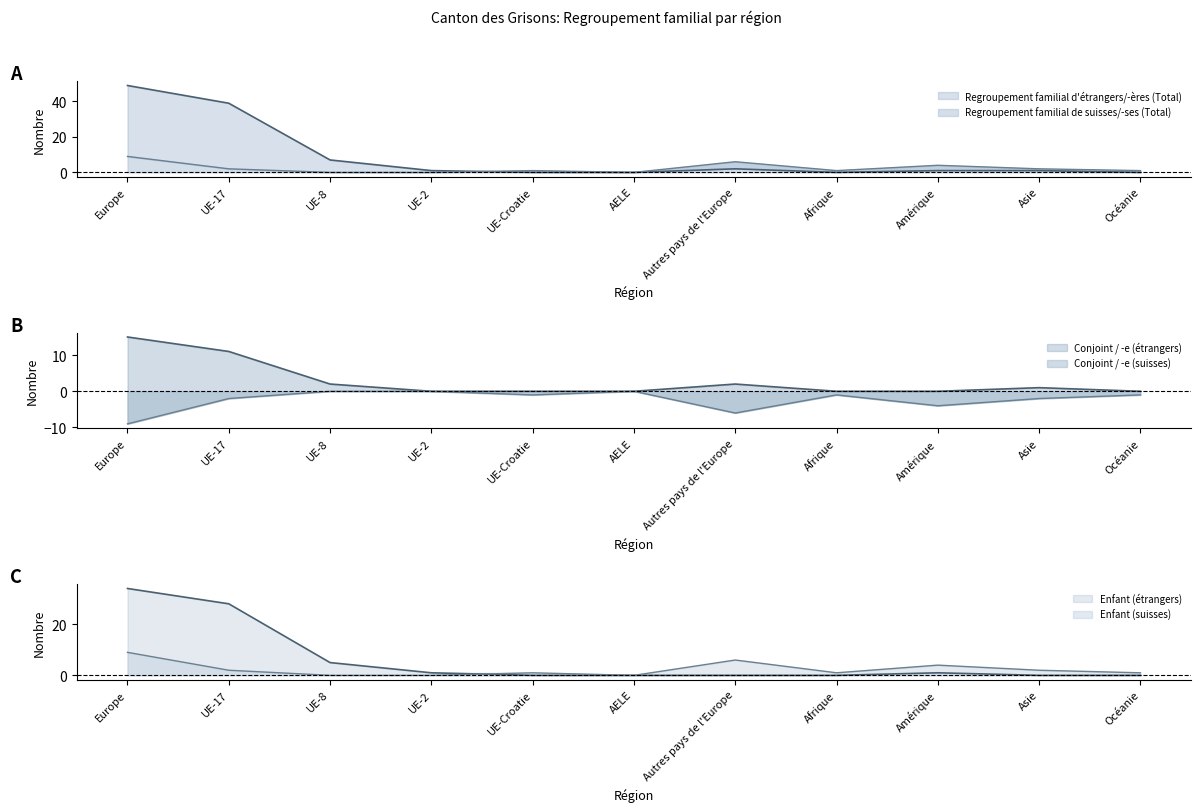

Reading right to left, list all the values displayed in this chart.

Regroupement familial d'étrangers/-ères (Total): 0	1	1	0	2	0	0	1	7	39	49
Regroupement familial de suisses/-ses (Total): 1	2	4	1	6	0	1	0	0	2	9
Conjoint / -e (étrangers): 0	1	0	0	2	0	0	0	2	11	15
Conjoint / -e (suisses): -1	-2	-4	-1	-6	0	-1	0	0	-2	-9
Enfant (étrangers): 0	0	1	0	0	0	0	1	5	28	34
Enfant (suisses): 1	2	4	1	6	0	1	0	0	2	9